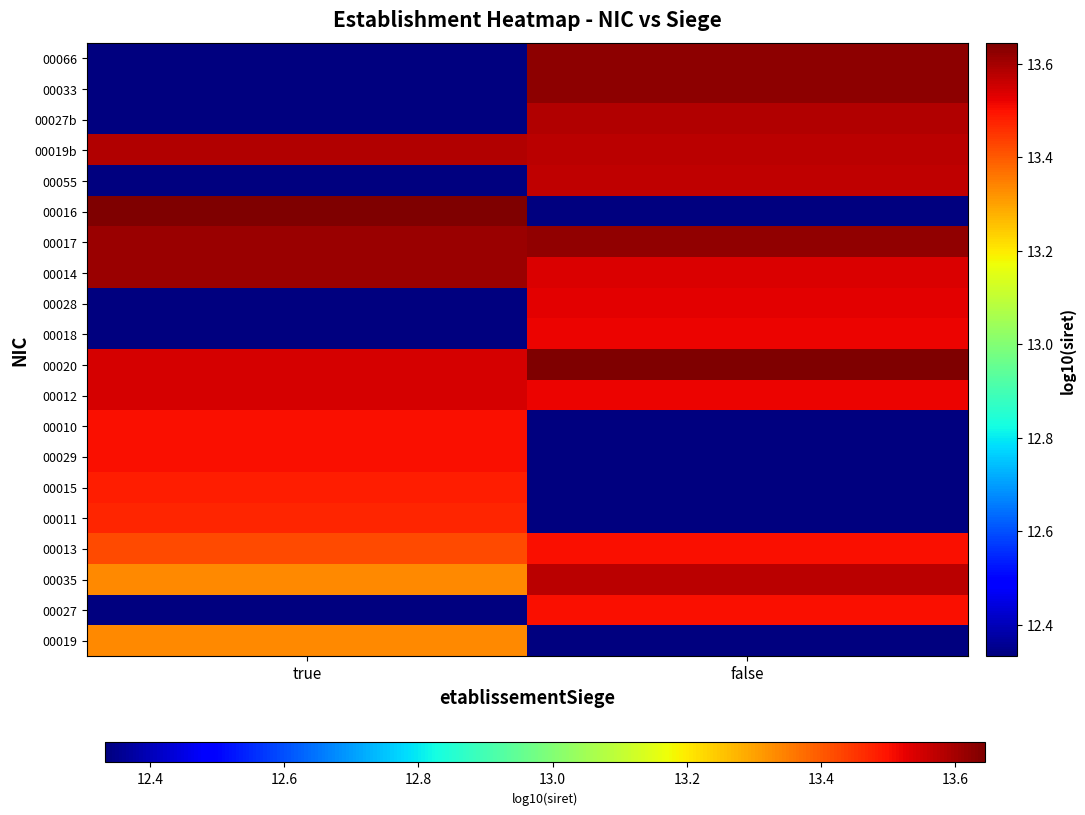

Reading left to right, list all the values displayed in this chart.

00019: true=13.3	false=12.3
00027: true=12.3	false=13.5
00035: true=13.3	false=13.6
00013: true=13.4	false=13.5
00011: true=13.5	false=12.3
00015: true=13.5	false=12.3
00029: true=13.5	false=12.3
00010: true=13.5	false=12.3
00012: true=13.5	false=13.5
00020: true=13.5	false=13.6
00018: true=12.3	false=13.5
00028: true=12.3	false=13.5
00014: true=13.6	false=13.5
00017: true=13.6	false=13.6
00016: true=13.6	false=12.3
00055: true=12.3	false=13.6
00019b: true=13.6	false=13.6
00027b: true=12.3	false=13.6
00033: true=12.3	false=13.6
00066: true=12.3	false=13.6